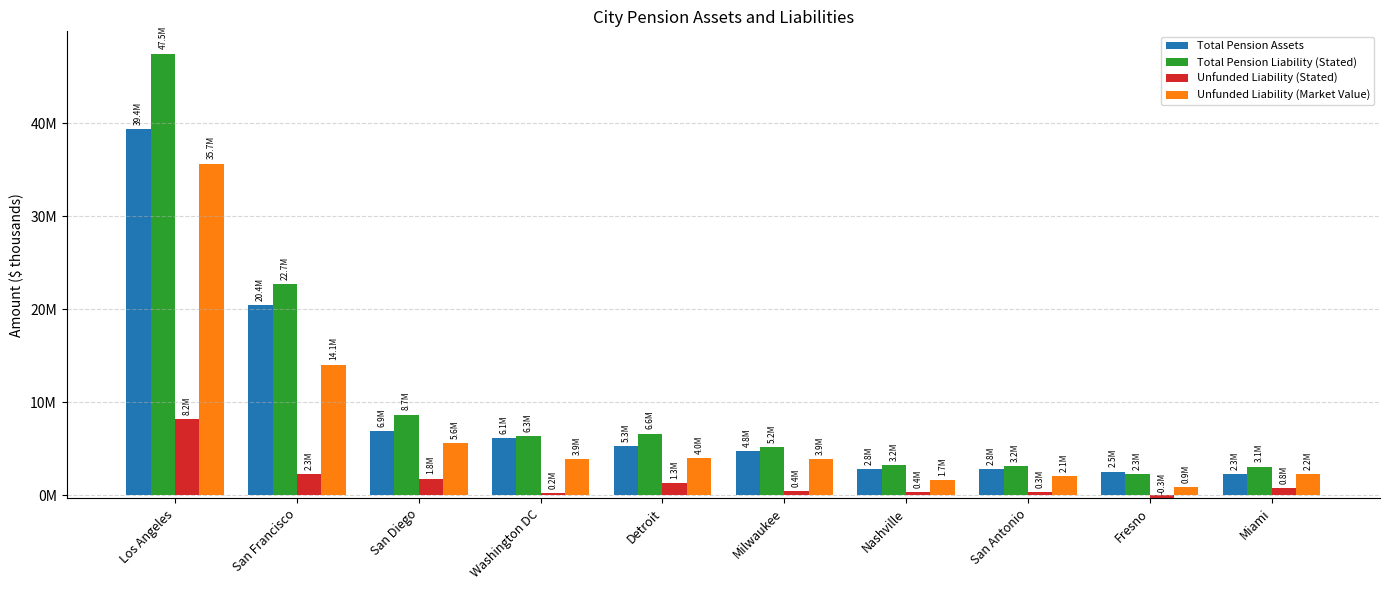

What are all the series names shown in the legend?

Total Pension Assets, Total Pension Liability (Stated), Unfunded Liability (Stated), Unfunded Liability (Market Value)